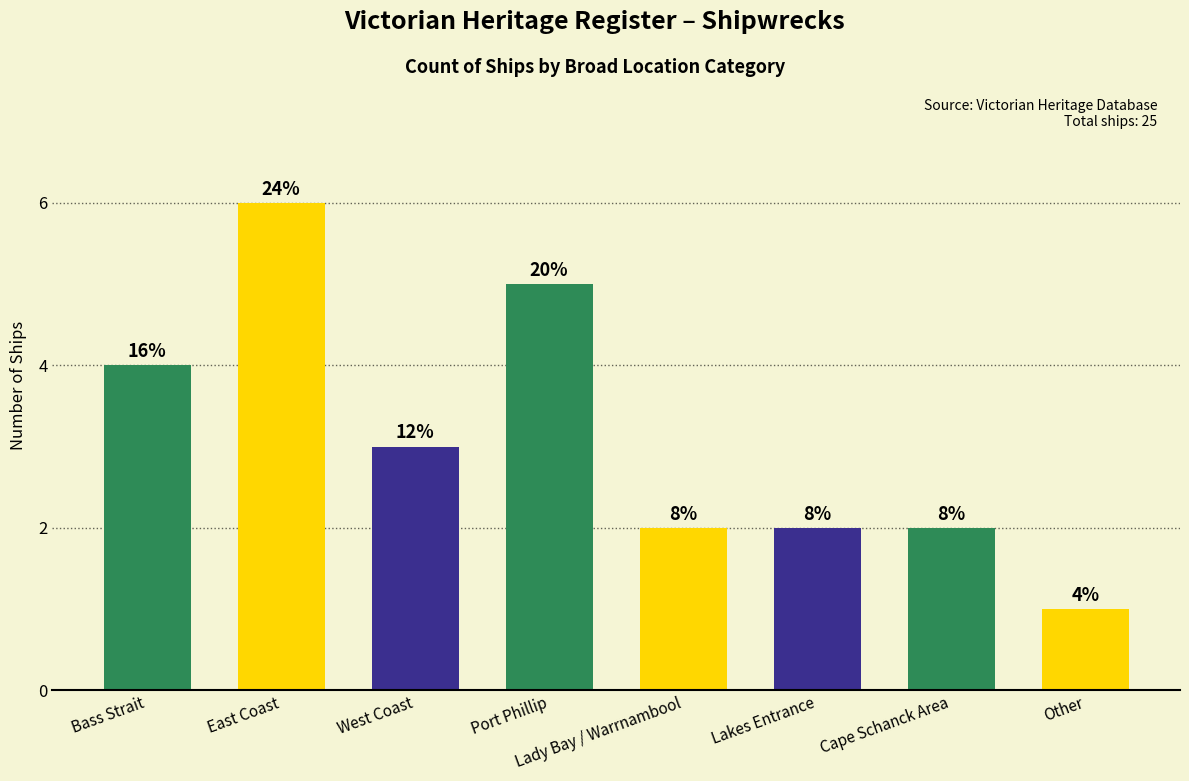

How many bars are there in total?

8